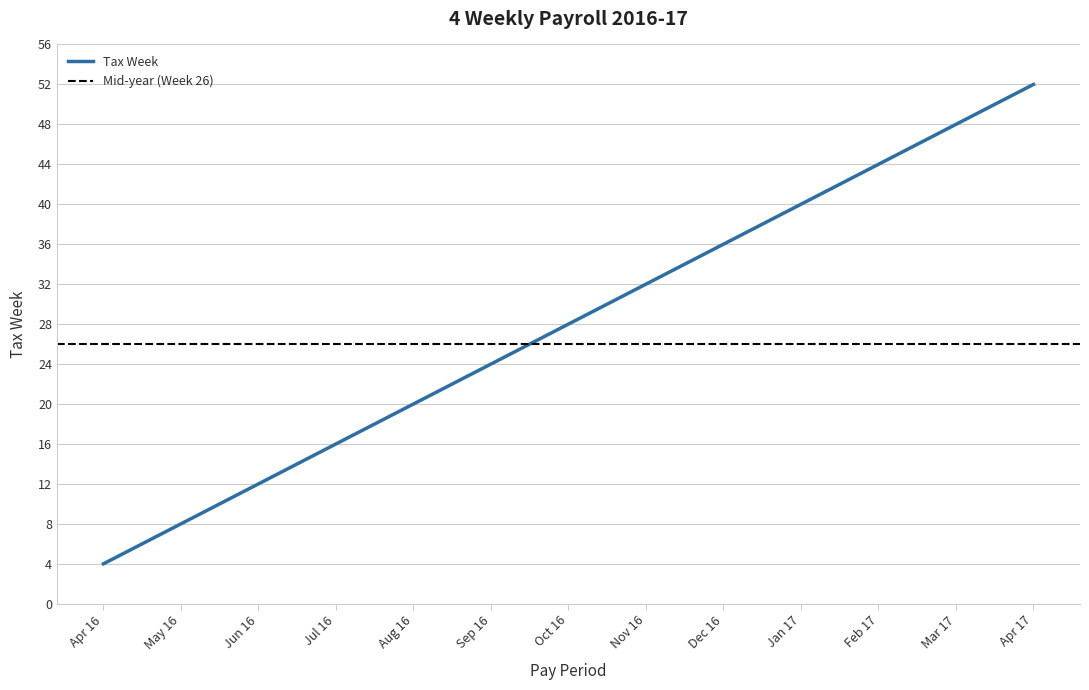

What is the maximum value for Tax Week?

52